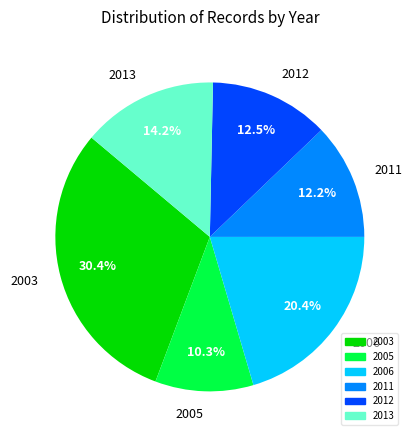

Which has a higher value, 2005 or 2012?

2012